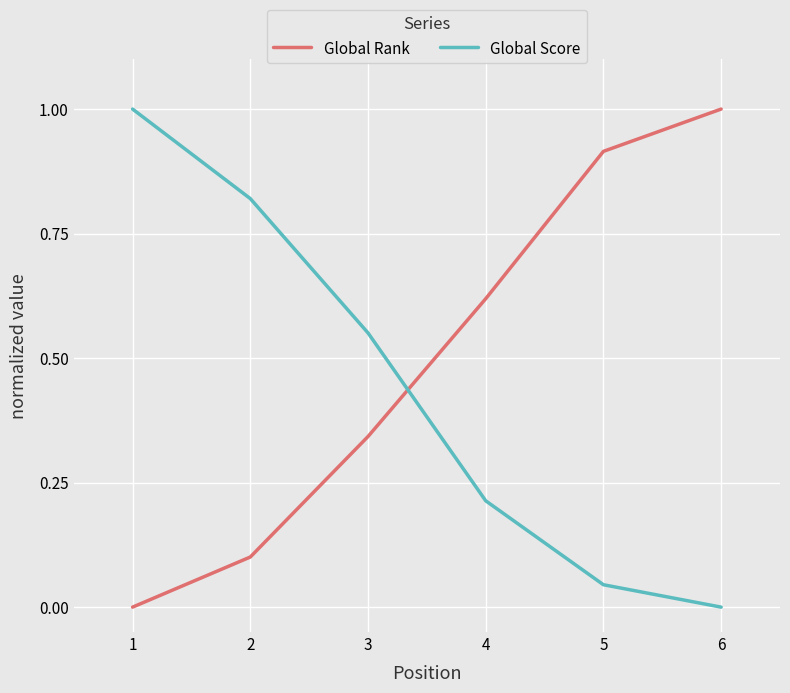

Which series has the largest total across all categories?

Global Rank